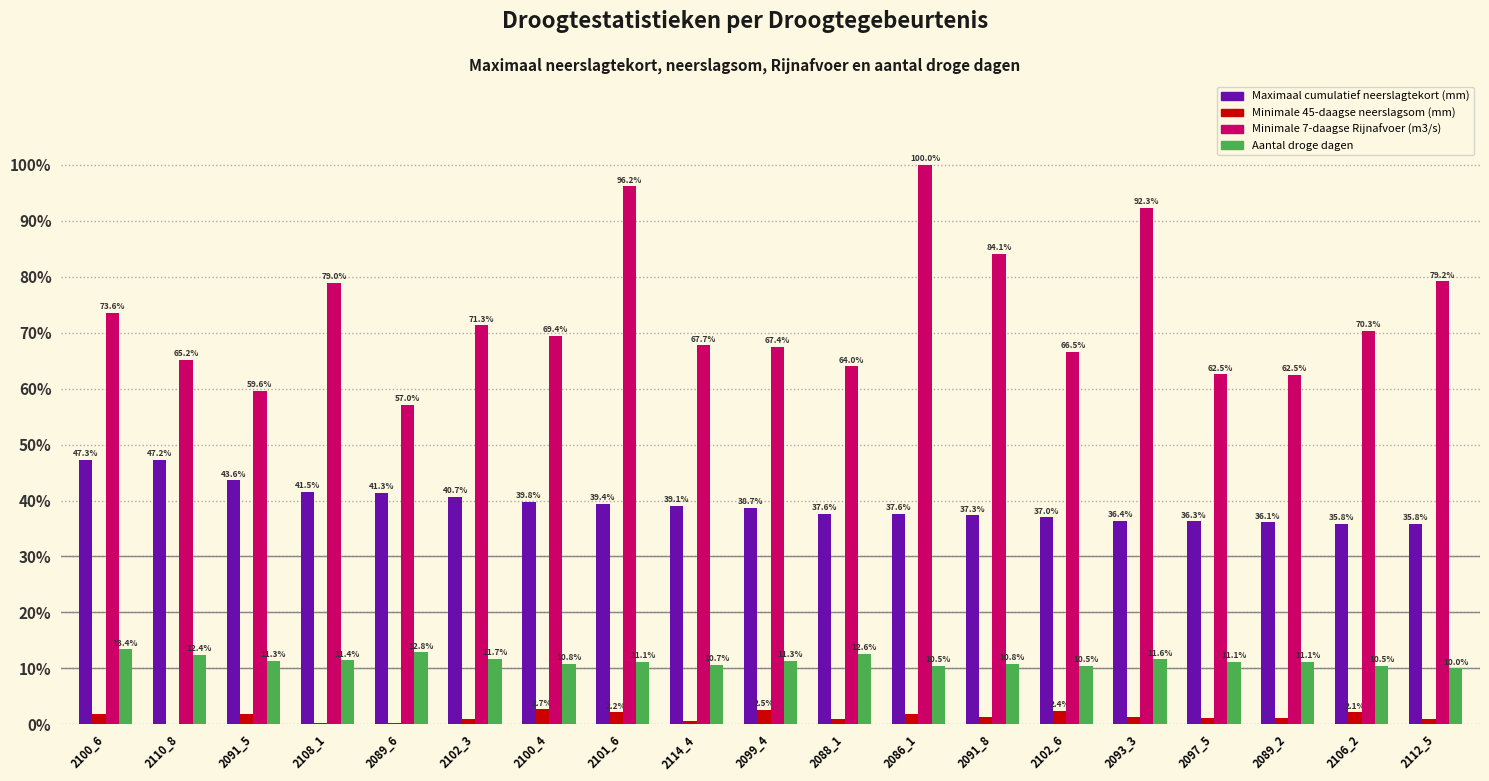

Between 2108_1 and 2089_2, which series saw the biggest shift?

Minimale 7-daagse Rijnafvoer (m3/s)